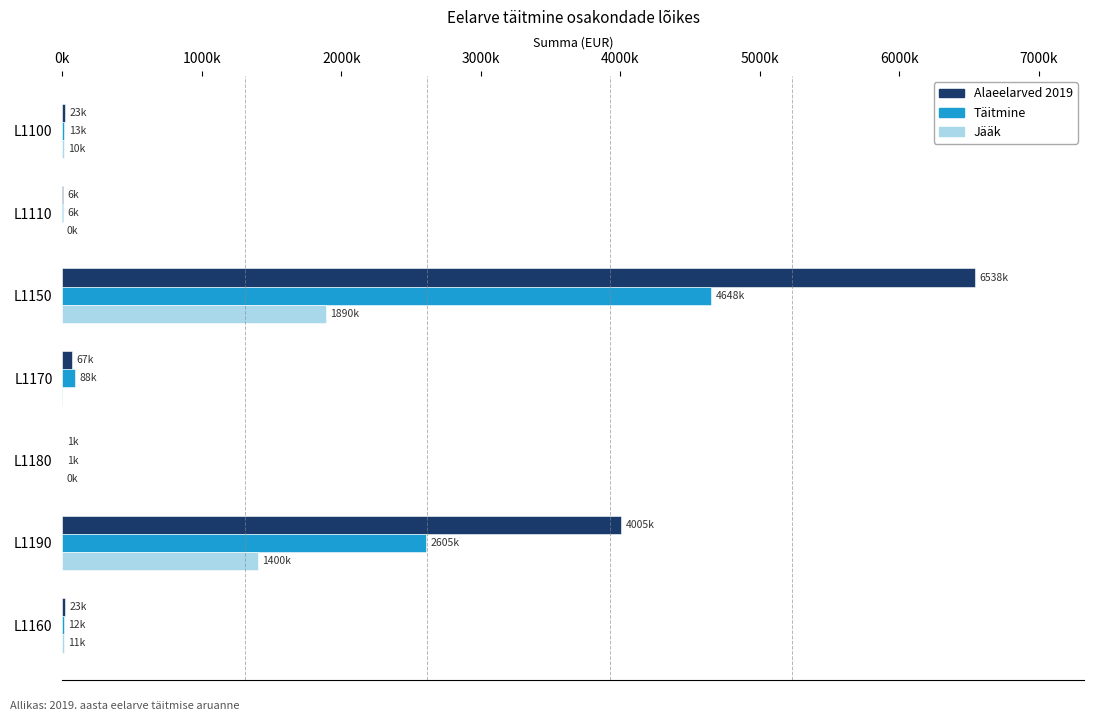

What are all the series names shown in the legend?

Alaeelarved 2019, Täitmine, Jääk